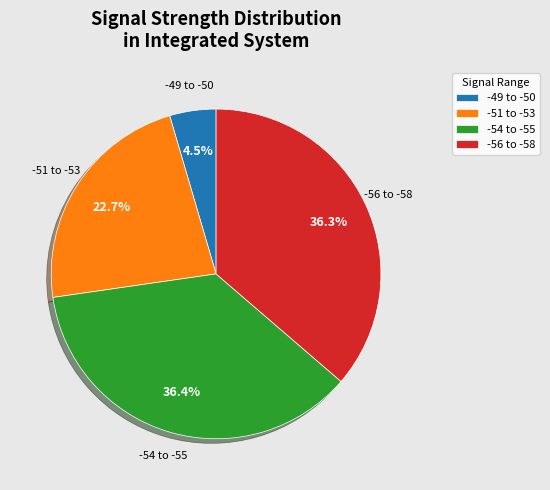

Which has a higher value, -51 to -53 or -54 to -55?

-54 to -55